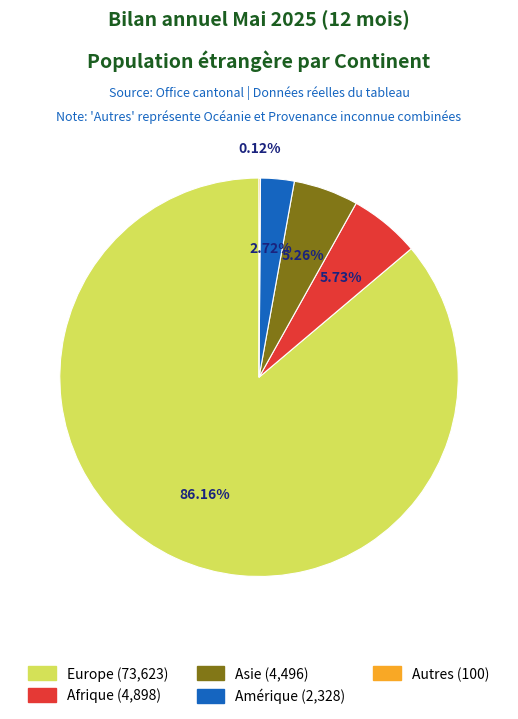

Does any single category account for the majority?

Yes